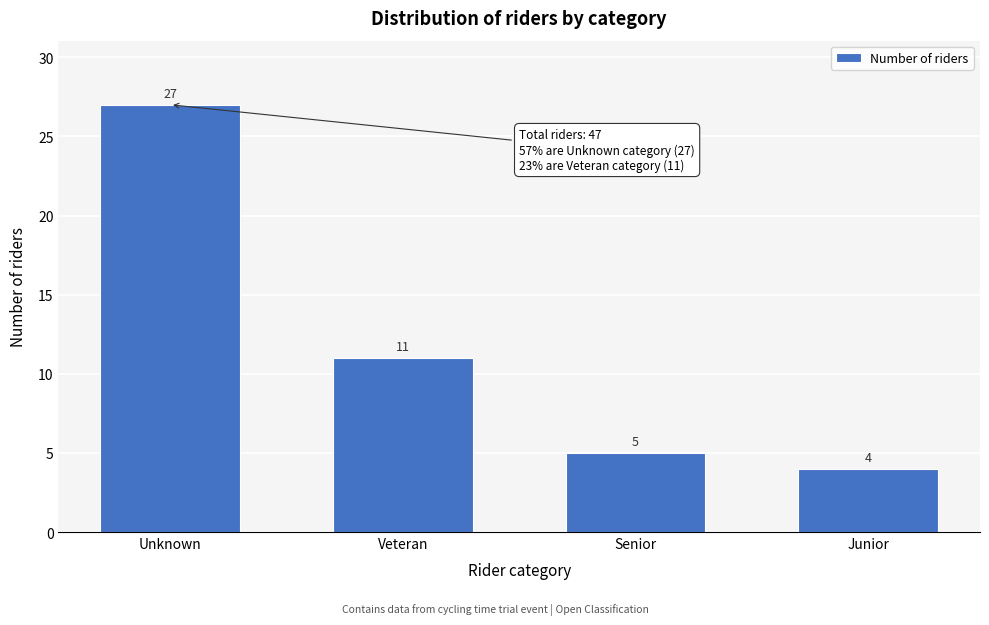

Reading left to right, extract all data points from this chart.

Unknown=27	Veteran=11	Senior=5	Junior=4